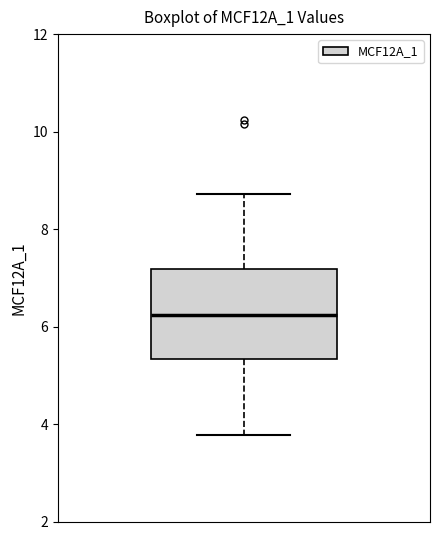

Read this box plot against the y-axis: the position of the median line, the range covered by the box, and the ends of both whiskers. The values are not printed on the chart, so give them approximately, as read against the axis.

median 6.2, box 5.4 to 7.2, whiskers 3.8 to 8.8